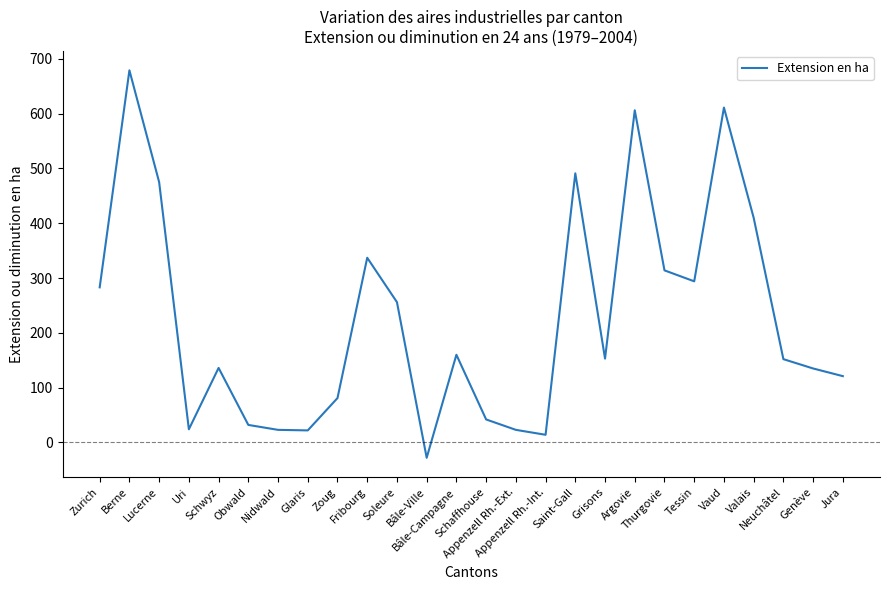

What is the ratio of the value at Uri to the value at Genève?

0.2